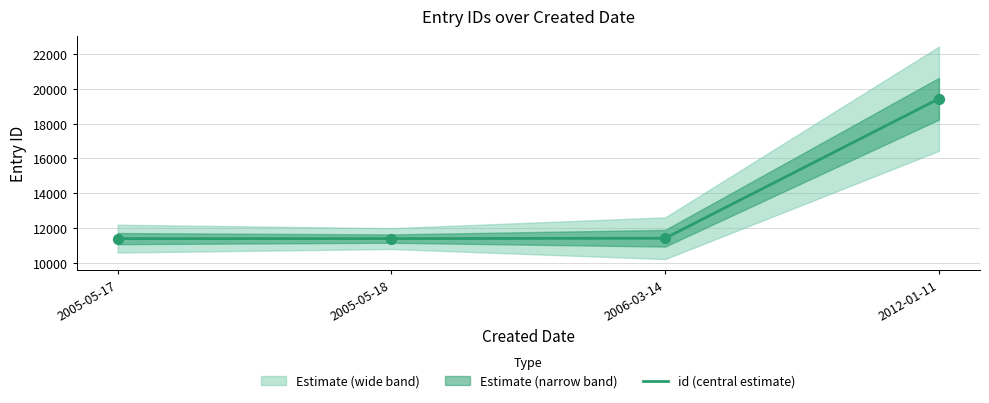

Approximately how many times larger is the value at 2012-01-11 compared to 2005-05-17?

1.7